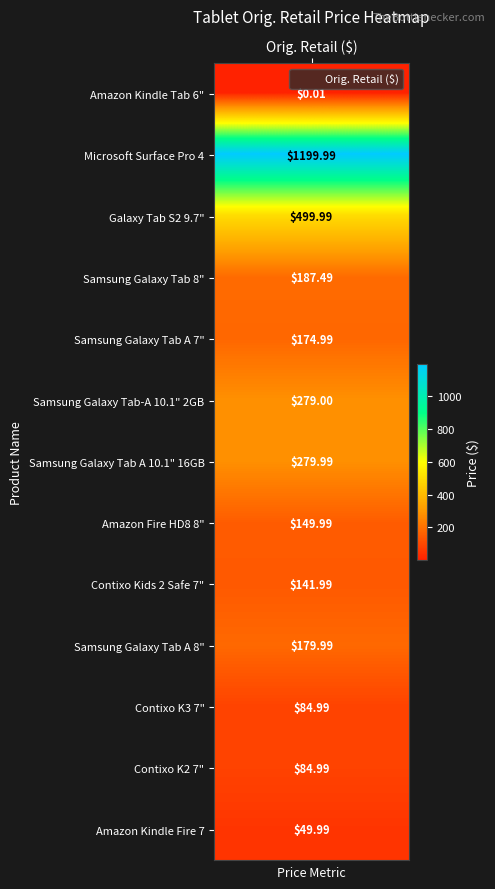

The value at Samsung Galaxy Tab-A 10.1" 2GB is 279.0. True or false?

True